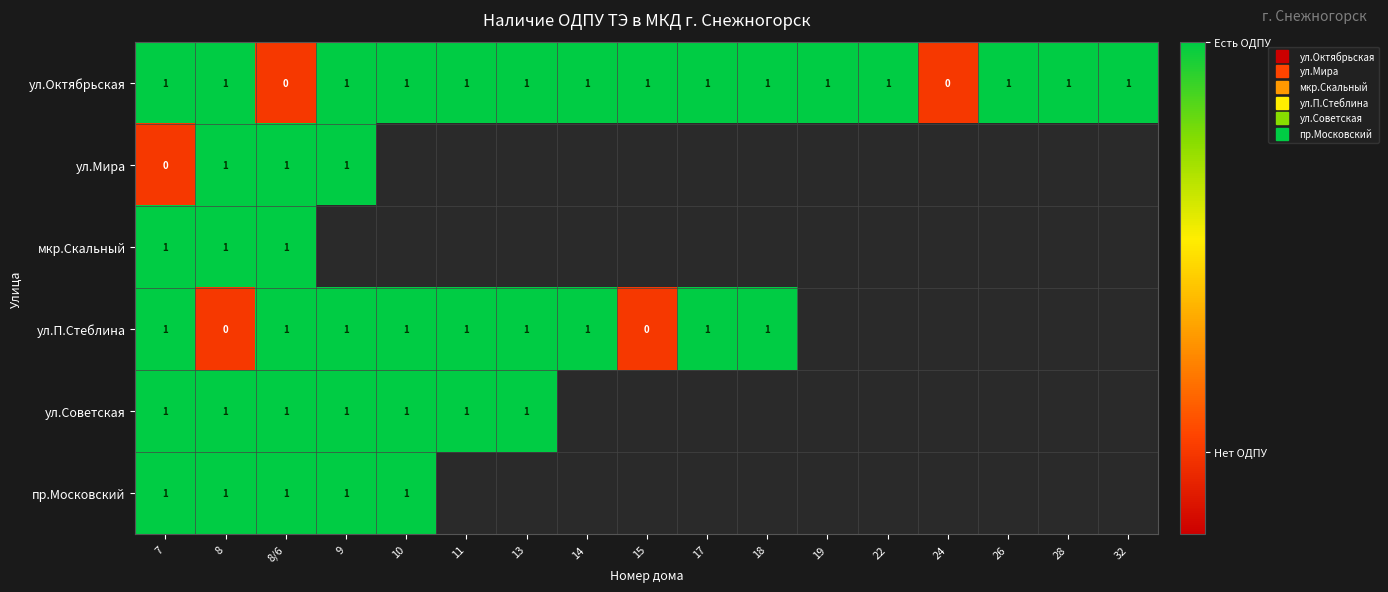

What is the maximum value shown in the chart?

1.0